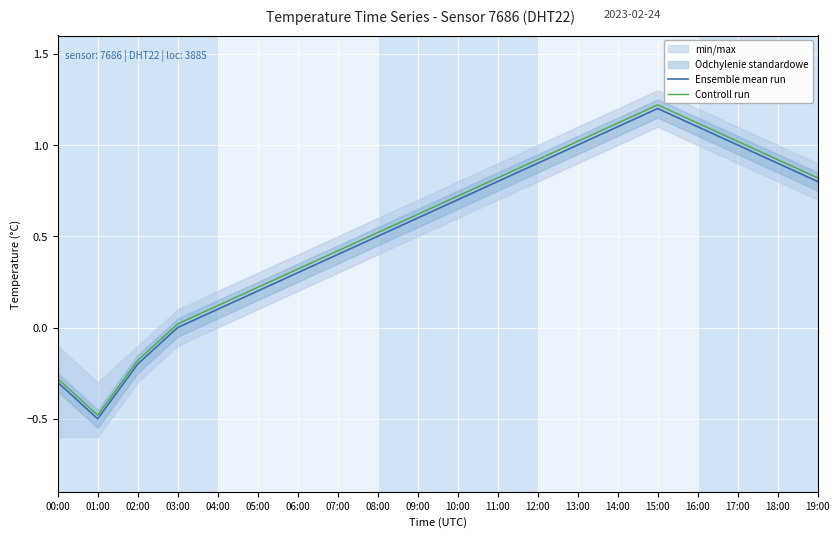

Reading left to right, transcribe all the data shown in this chart.

Ensemble mean run: -0.3	-0.5	-0.2	0.0	0.1	0.2	0.3	0.4	0.5	0.6	0.7	0.8	0.9	1.0	1.1	1.2	1.1	1.0	0.9	0.8
Controll run: -0.3	-0.5	-0.2	0.0	0.1	0.2	0.3	0.4	0.5	0.6	0.7	0.8	0.9	1.0	1.1	1.2	1.1	1.0	0.9	0.8